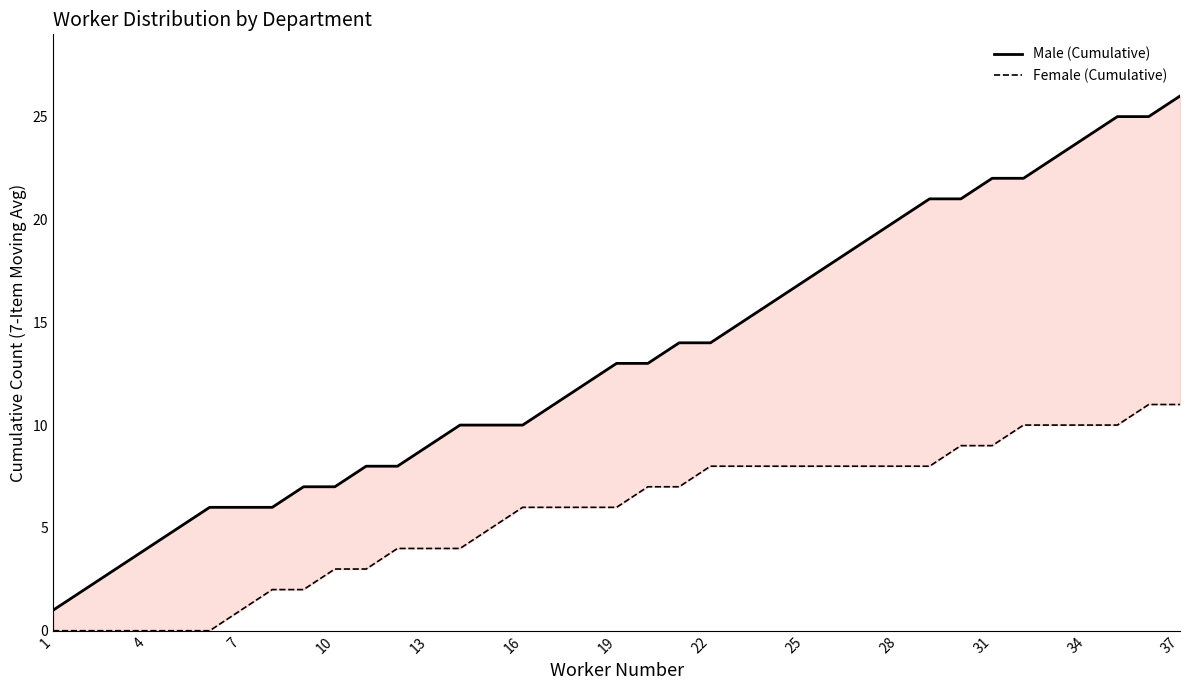

At how many categories does at least one series exceed 3?

34